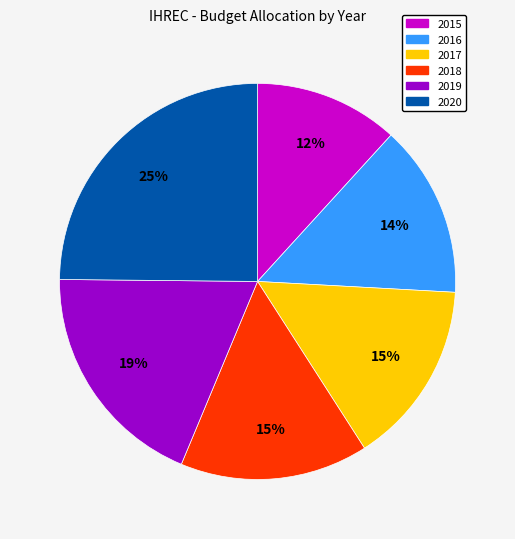

Do 2019 and 2018 together represent more than half of the pie?

No